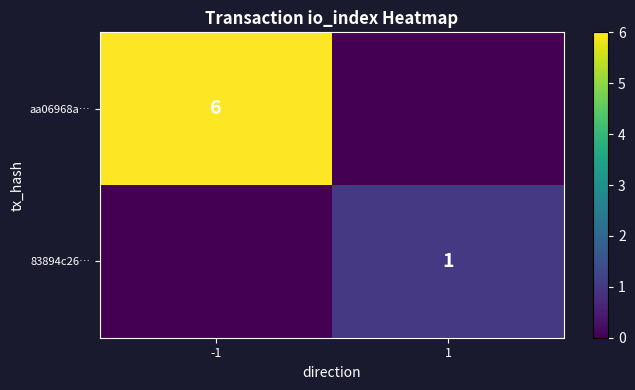

Is the value of aa06968a… at -1 greater than the value of 83894c26… at 1?

Yes